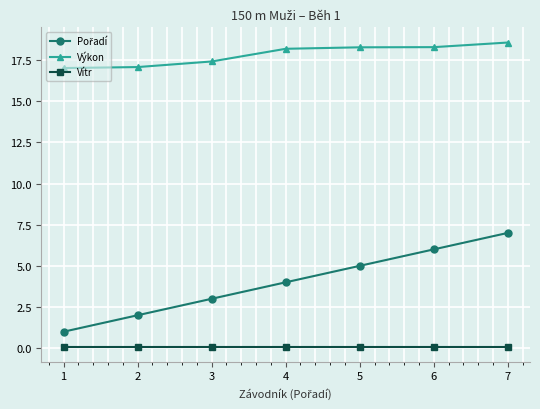

What is the total value across all series at 3?

20.5